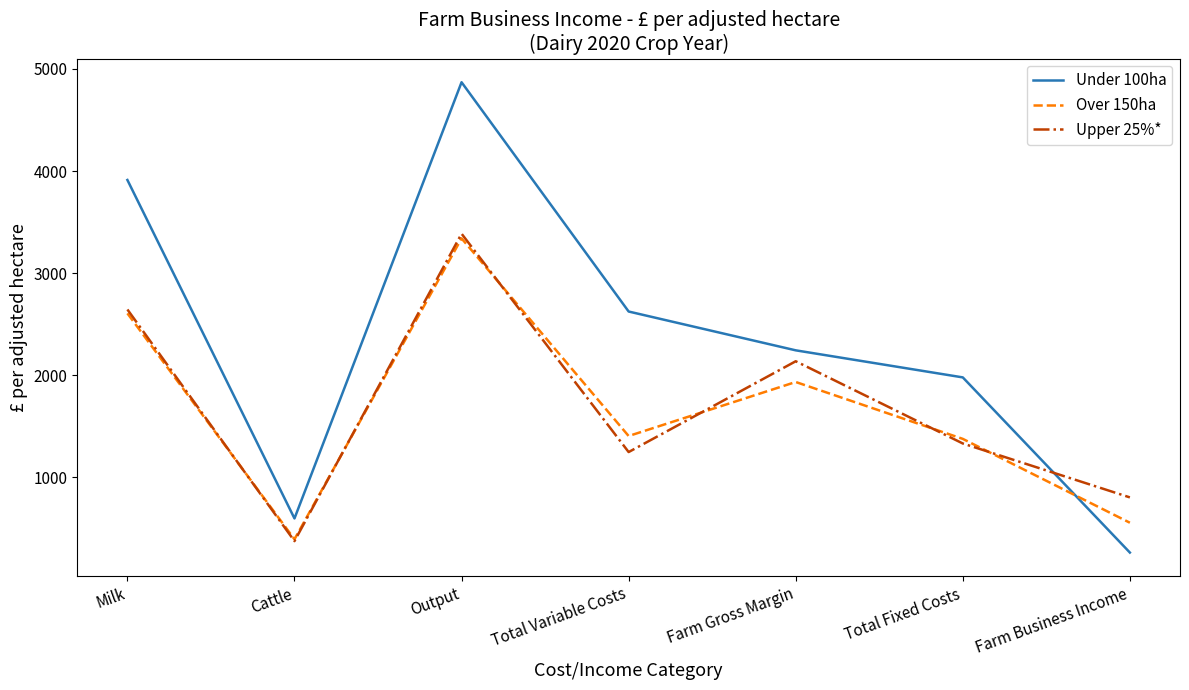

Reading left to right, extract all data points from this chart.

Under 100ha: Milk=3913	Cattle=599	Output=4870	Total Variable Costs=2625	Farm Gross Margin=2245	Total Fixed Costs=1980	Farm Business Income=265
Over 150ha: Milk=2607	Cattle=395	Output=3341	Total Variable Costs=1406	Farm Gross Margin=1935	Total Fixed Costs=1378	Farm Business Income=557
Upper 25%*: Milk=2645	Cattle=377	Output=3387	Total Variable Costs=1249	Farm Gross Margin=2138	Total Fixed Costs=1333	Farm Business Income=805